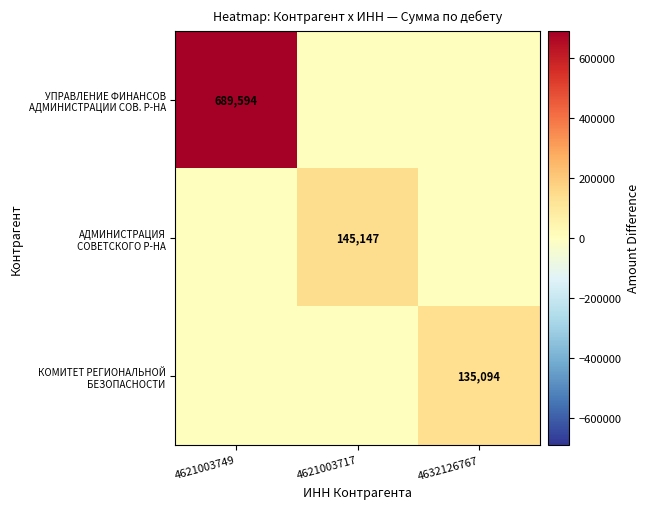

Where is КОМИТЕТ РЕГИОНАЛЬНОЙ БЕЗОПАСНОСТИ nearest to the value 67547?

4621003749